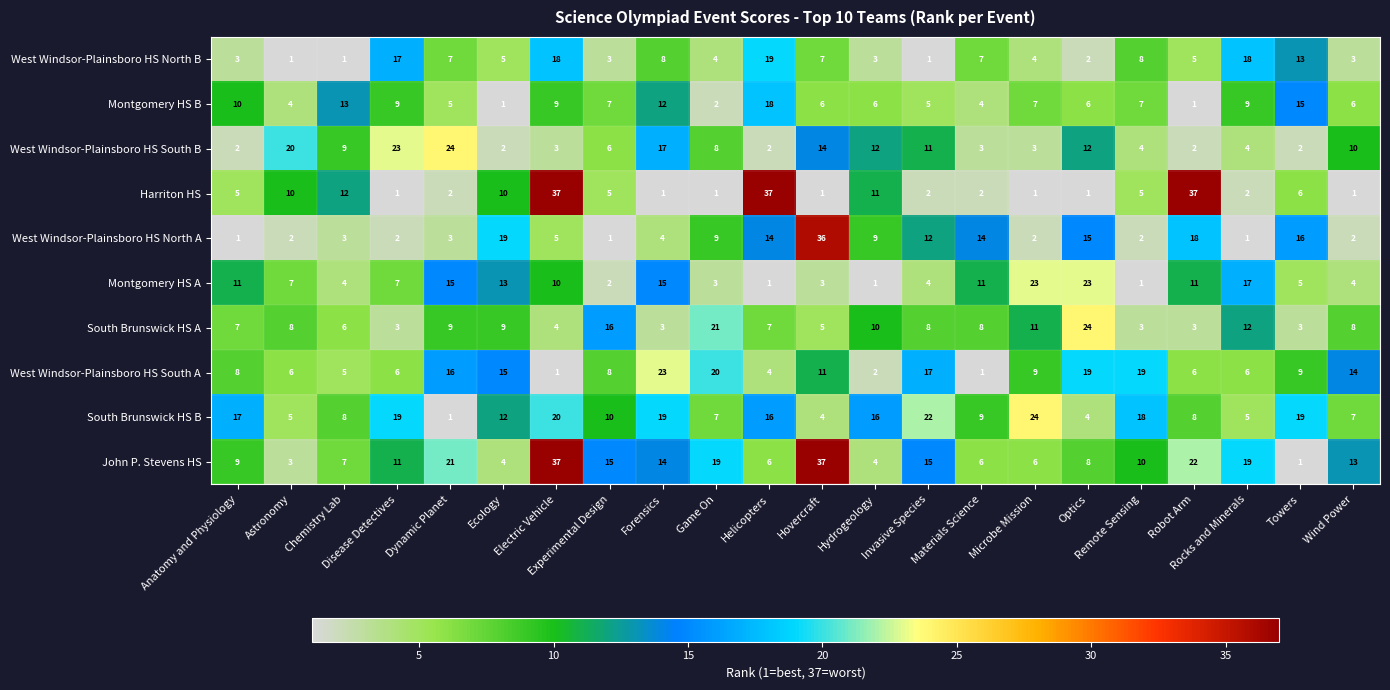

What is the difference between the highest and lowest values at Towers?

18